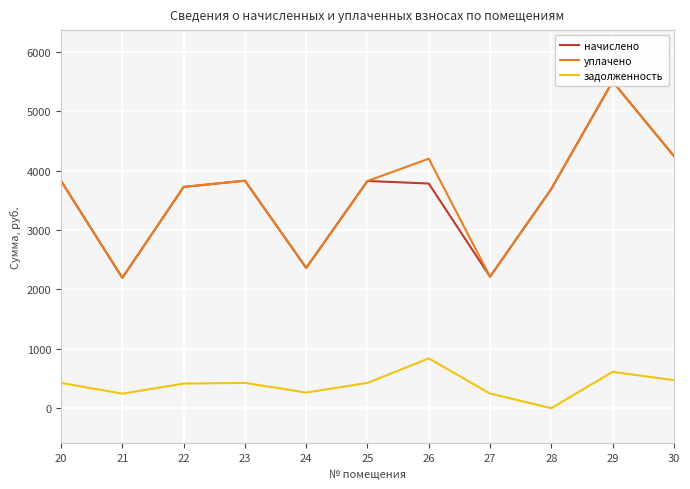

What is the maximum value for задолженность?

838.2